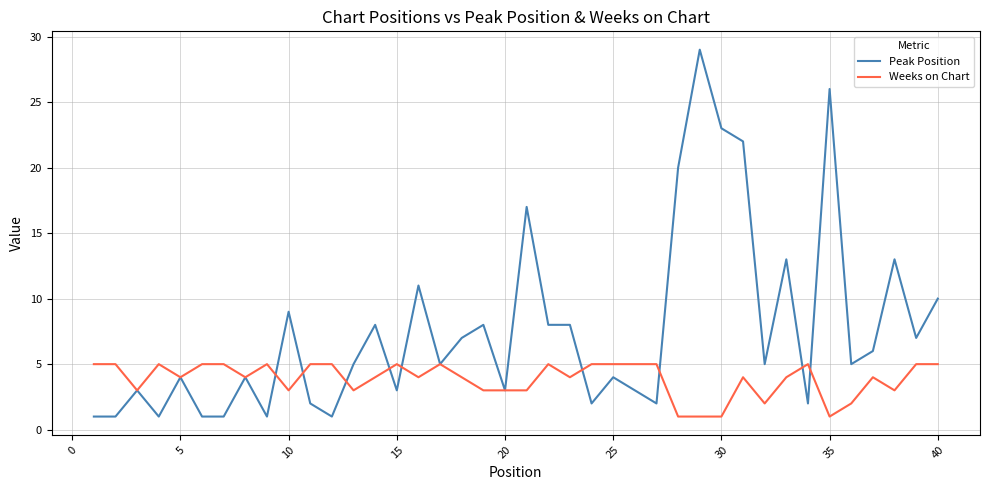

At how many categories does at least one series exceed 27?

1